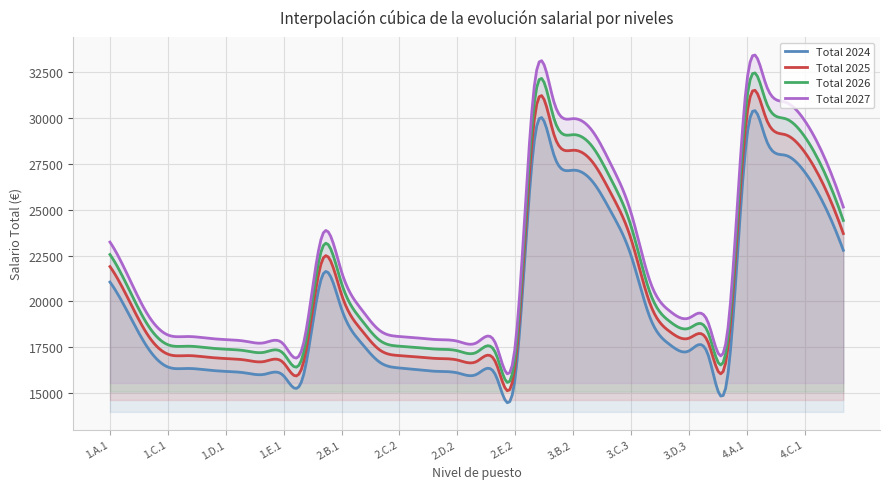

What is the difference between the highest and lowest values at 2.C.2?

1713.4